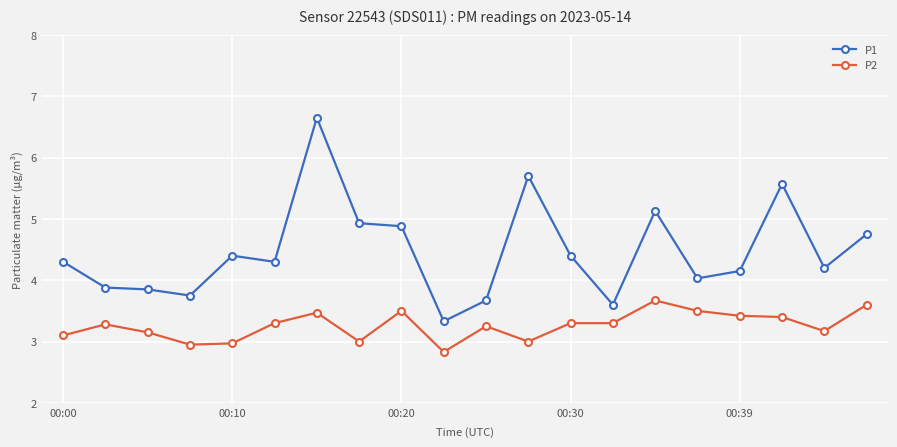

True or false: P2 and P1 intersect in this chart.

False